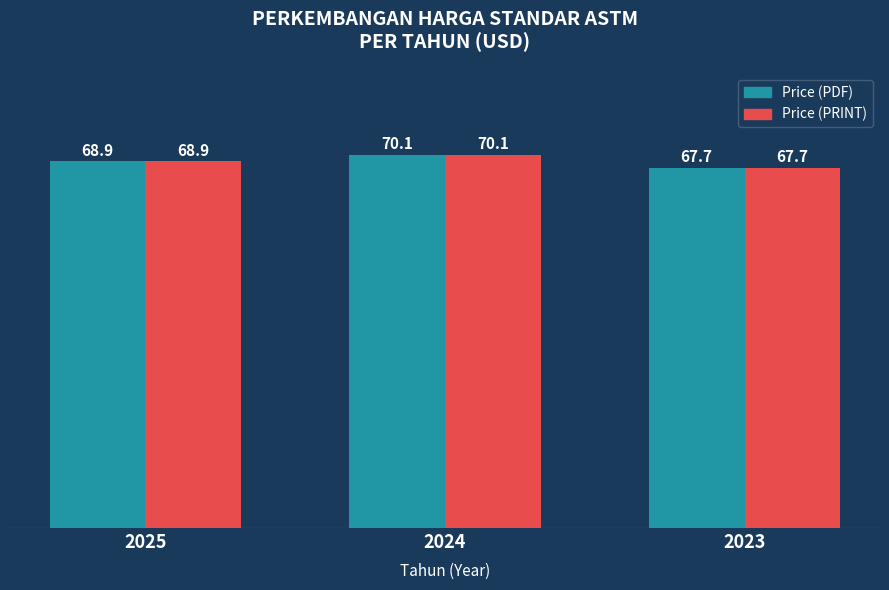

What is the average value of the Price (PRINT) series?

68.9